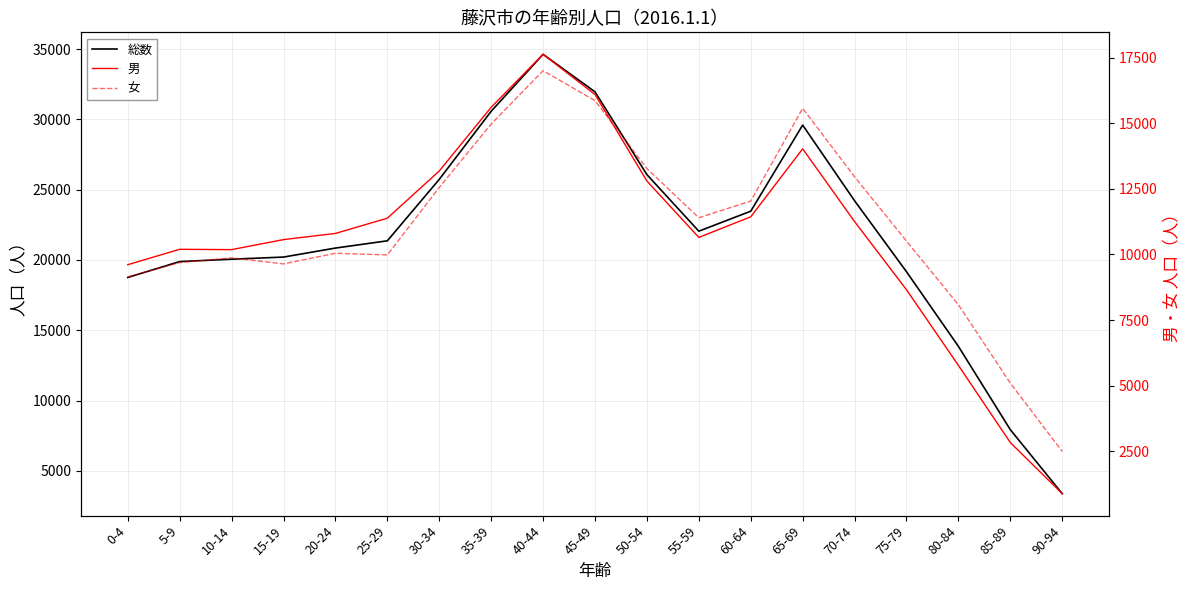

How many distinct data groups are displayed?

3